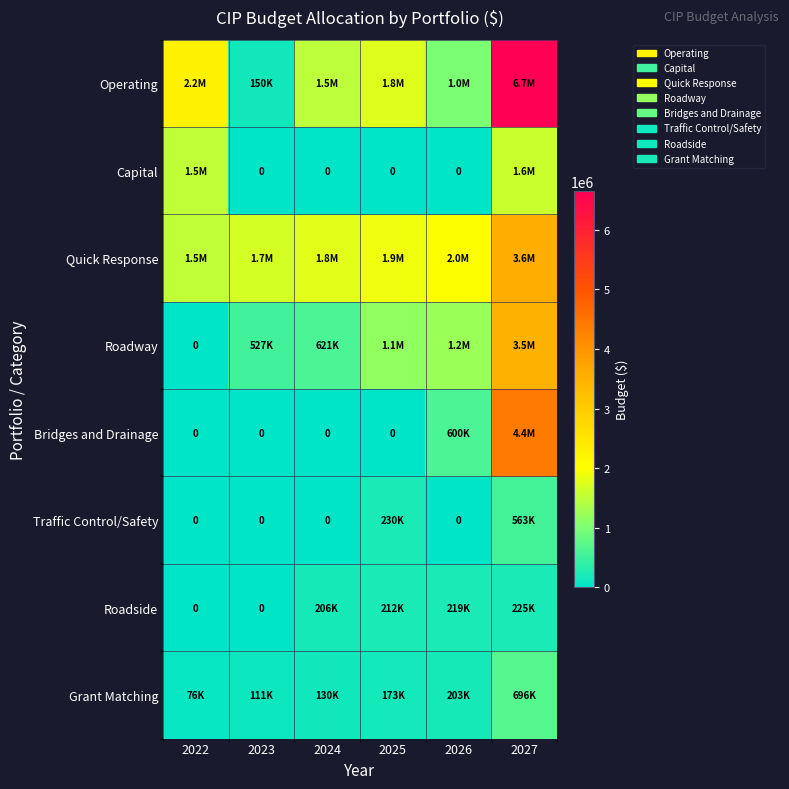

How many positive values does the Roadway series have?

5